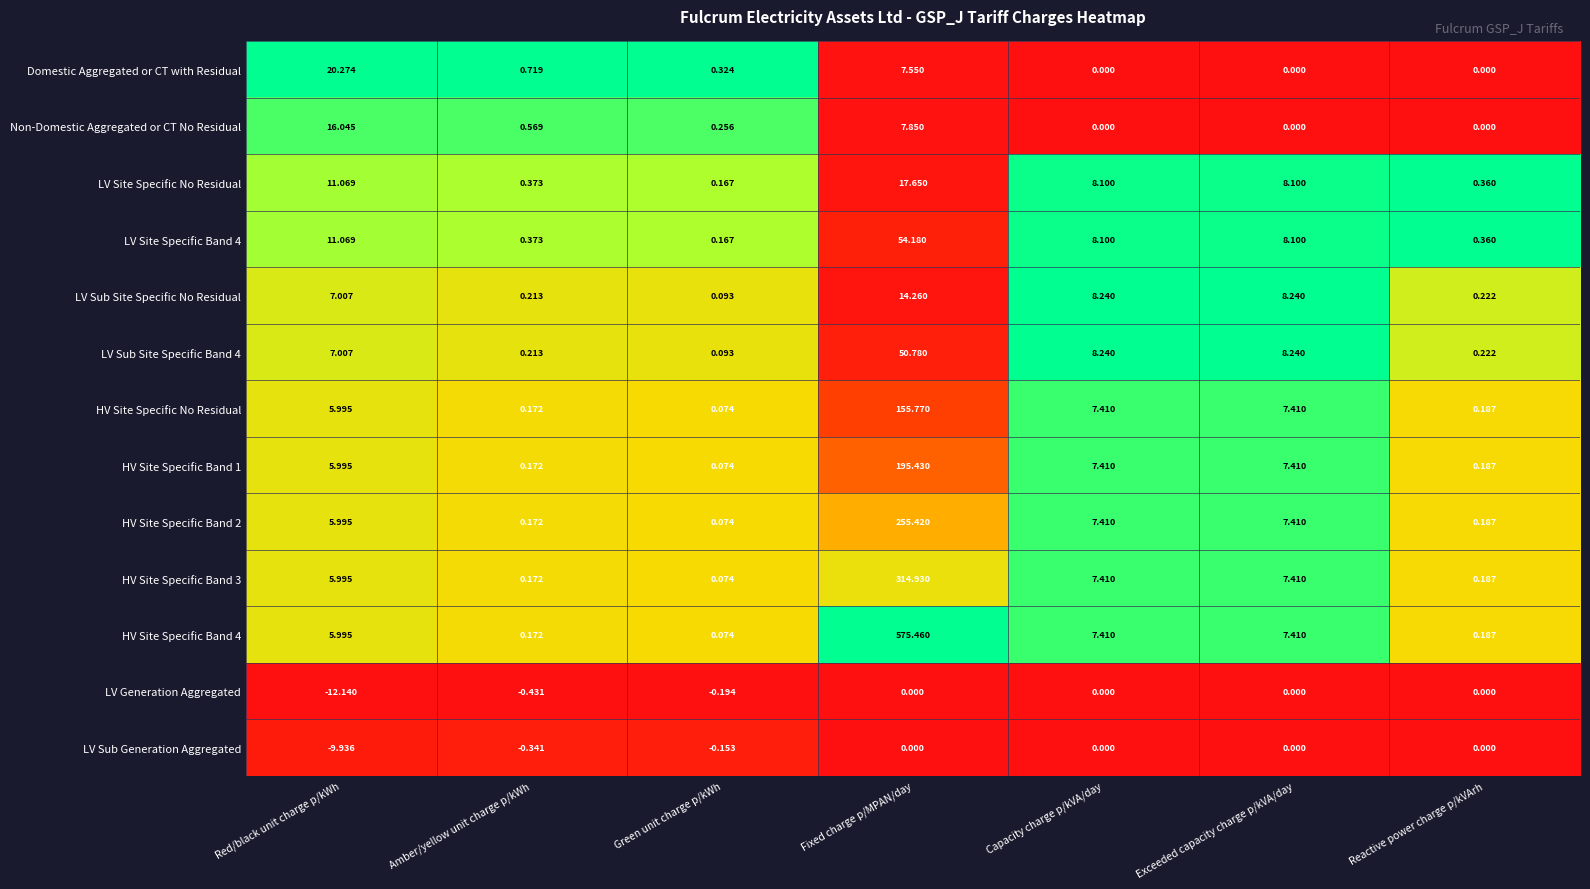

Between Green unit charge p/kWh and Reactive power charge p/kVArh, which series saw the biggest shift?

Domestic Aggregated or CT with Residual